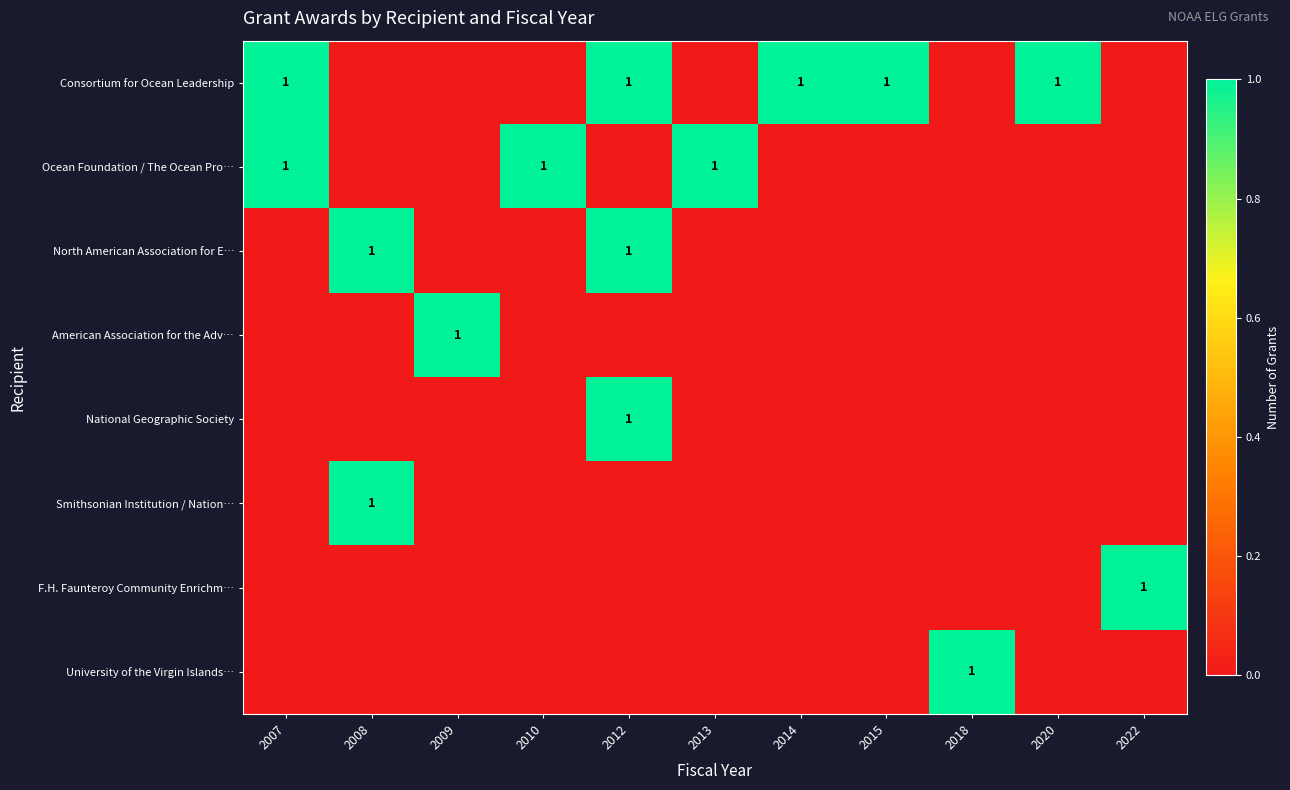

What is the spread (max minus min) of values at 2012?

1